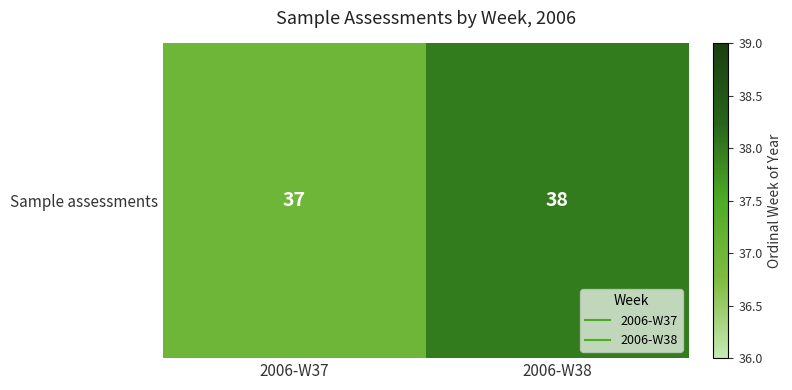

What is the average value?

38